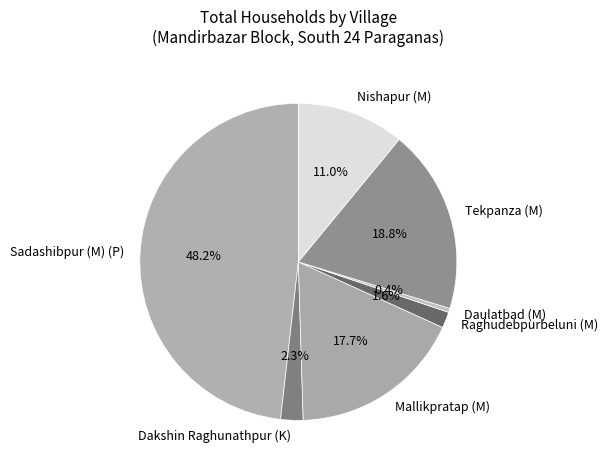

Count the number of slices in the pie.

7